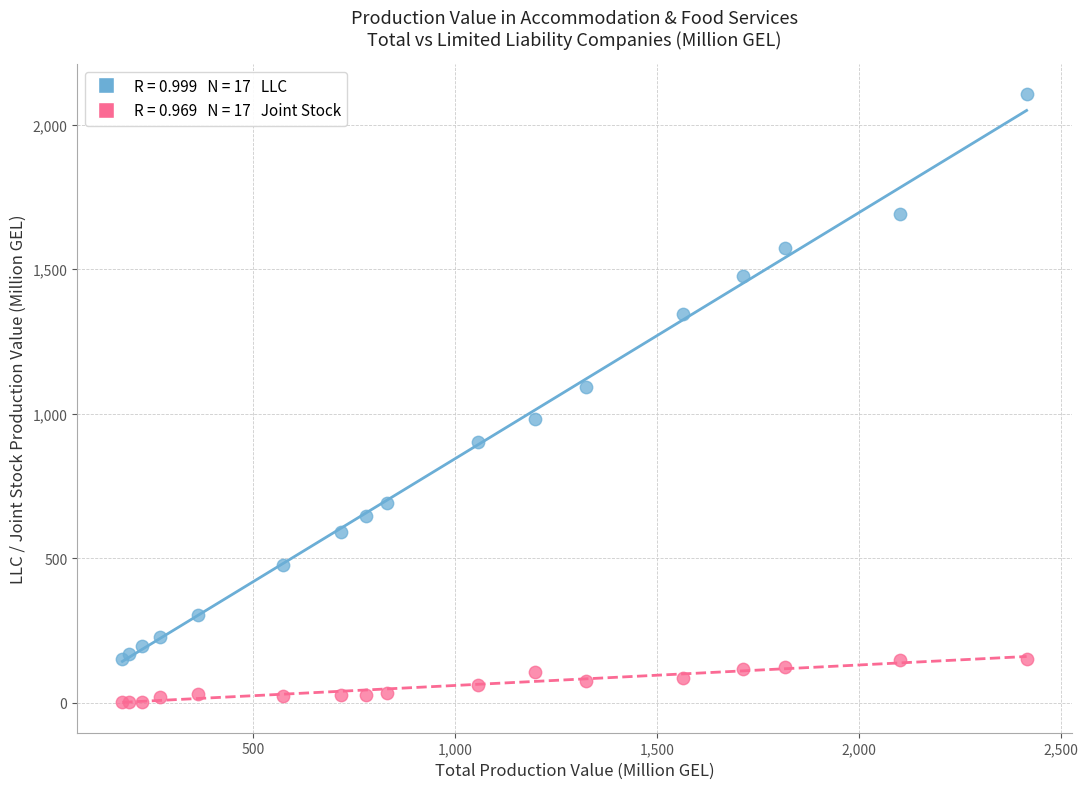

Across all series, what Y value is closest to 1052?

1093.2